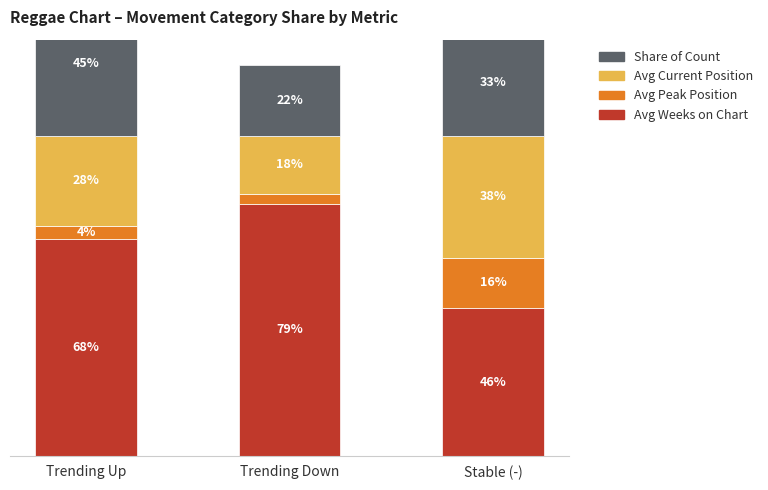

What is the sum of the Share of Count values at Stable (-) and Trending Up?

78.0